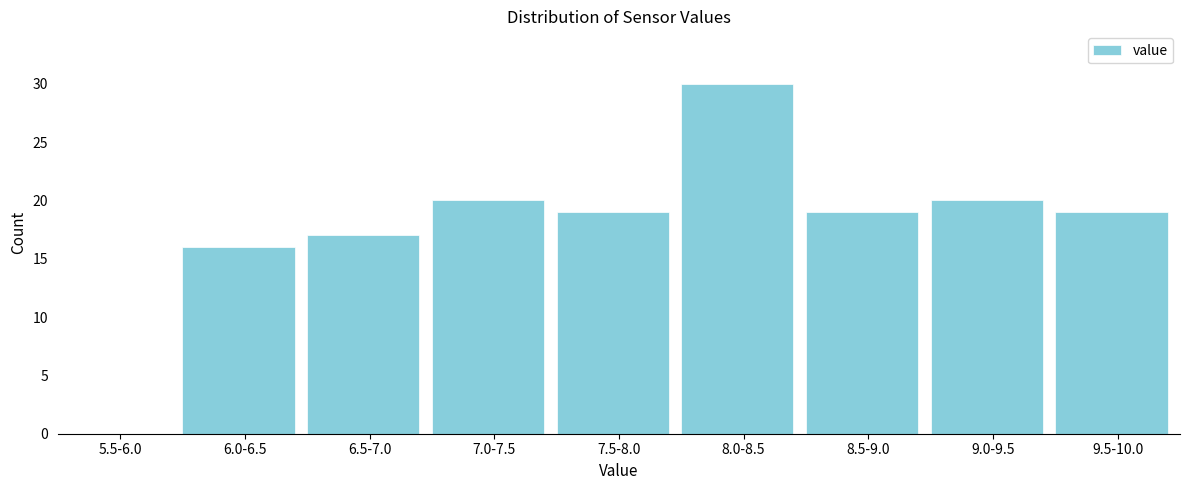

Reading left to right, transcribe all the data shown in this chart.

5.5-6.0=0	6.0-6.5=16	6.5-7.0=17	7.0-7.5=20	7.5-8.0=19	8.0-8.5=30	8.5-9.0=19	9.0-9.5=20	9.5-10.0=19